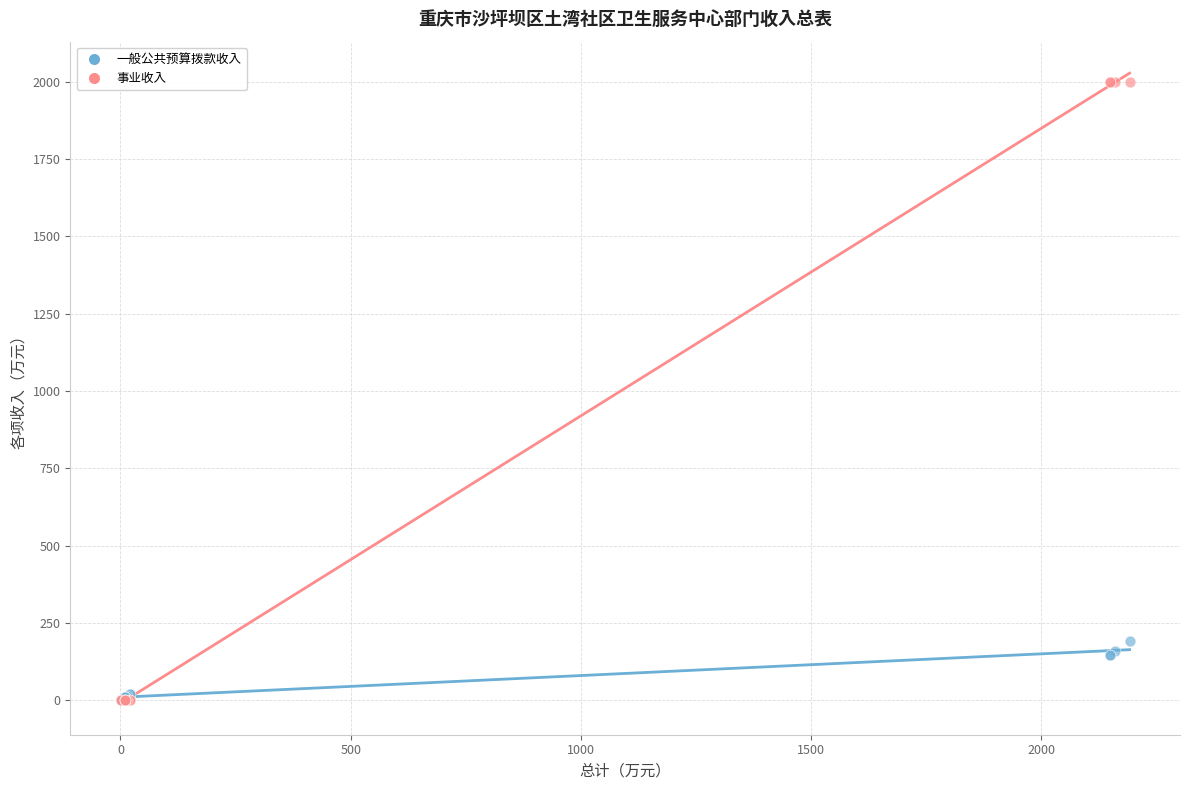

What are all the series names shown in the legend?

一般公共预算拨款收入, 事业收入